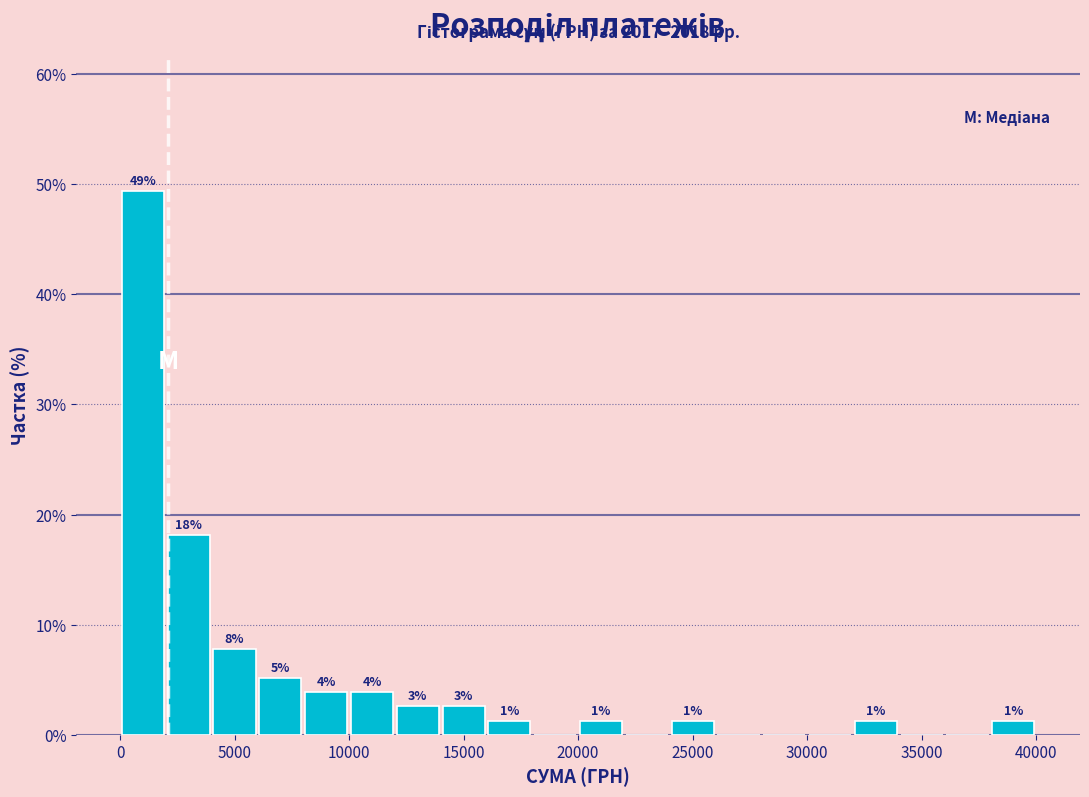

Around what value on the x-axis is the tallest bar? Give the approximate position of its centre, as read against the axis.

1000